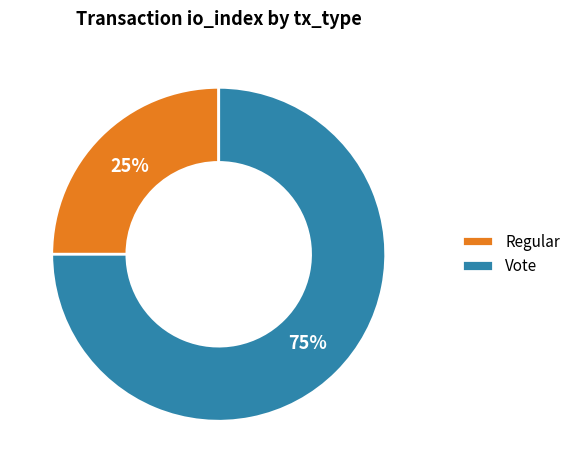

Is there any slice that represents more than half of the pie?

Yes